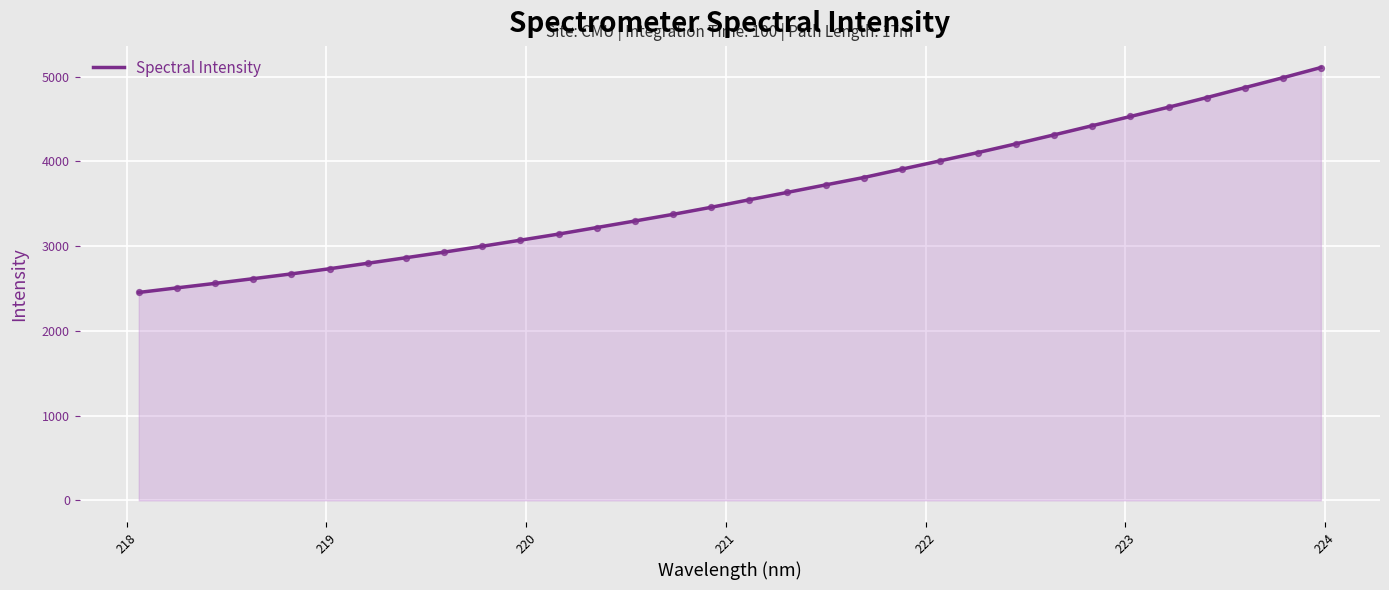

What is the difference between the maximum and minimum values?

2653.5